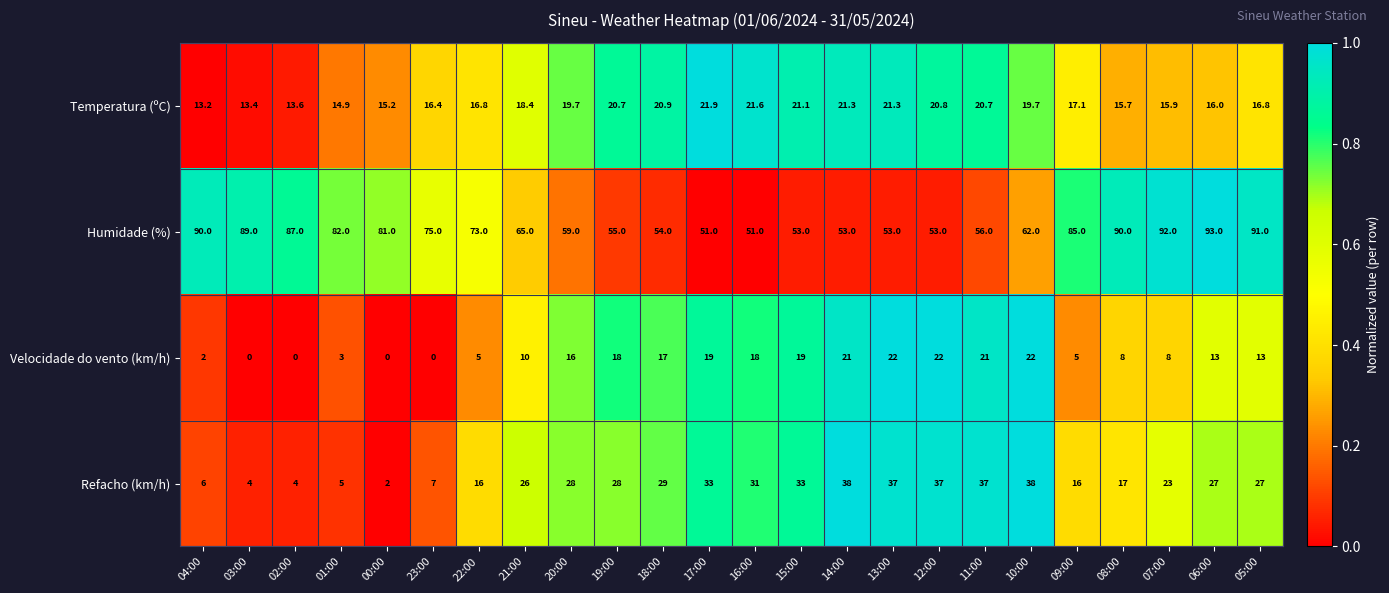

What is the maximum value for Temperatura (ºC)?

21.9